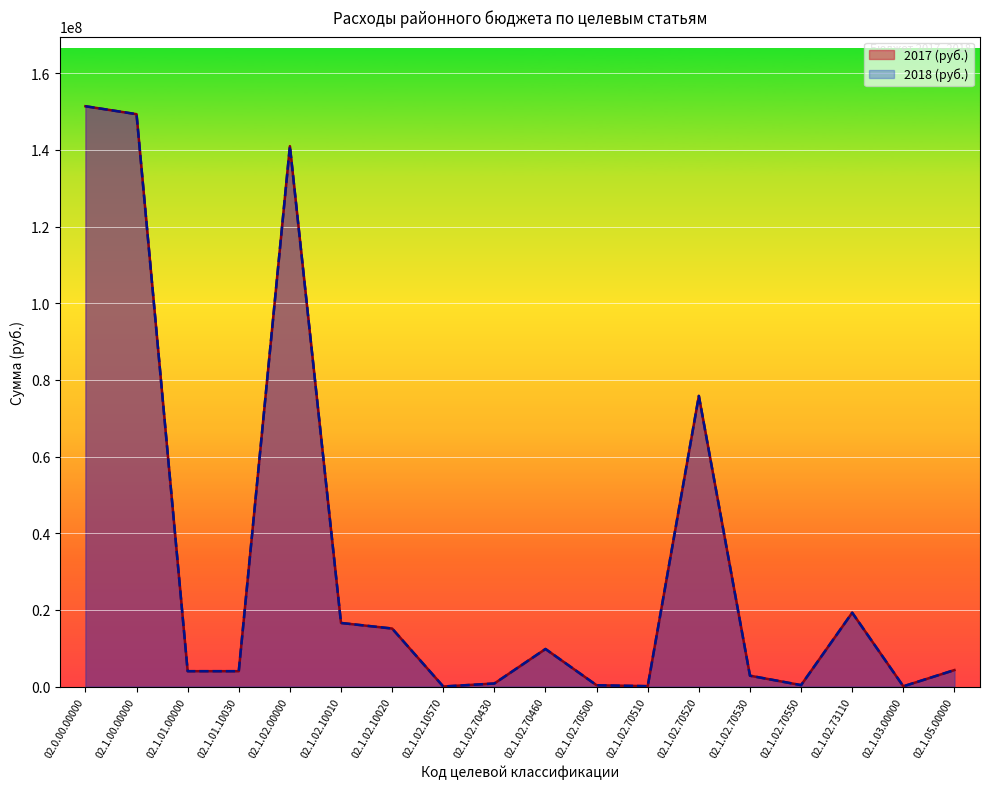

True or false: 2017 (руб.) and 2018 (руб.) intersect in this chart.

False